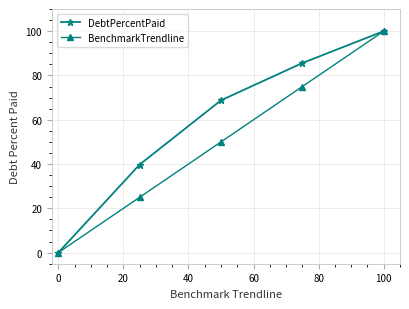

What are all the series names shown in the legend?

DebtPercentPaid, BenchmarkTrendline